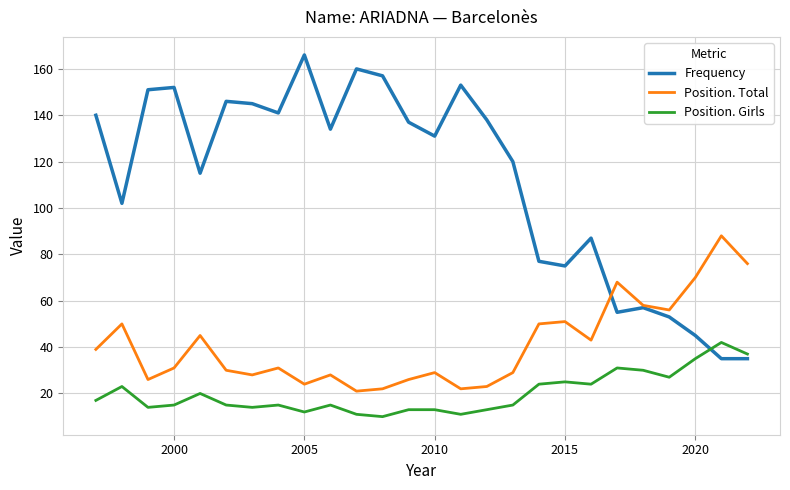

How many lines are shown in the chart?

3